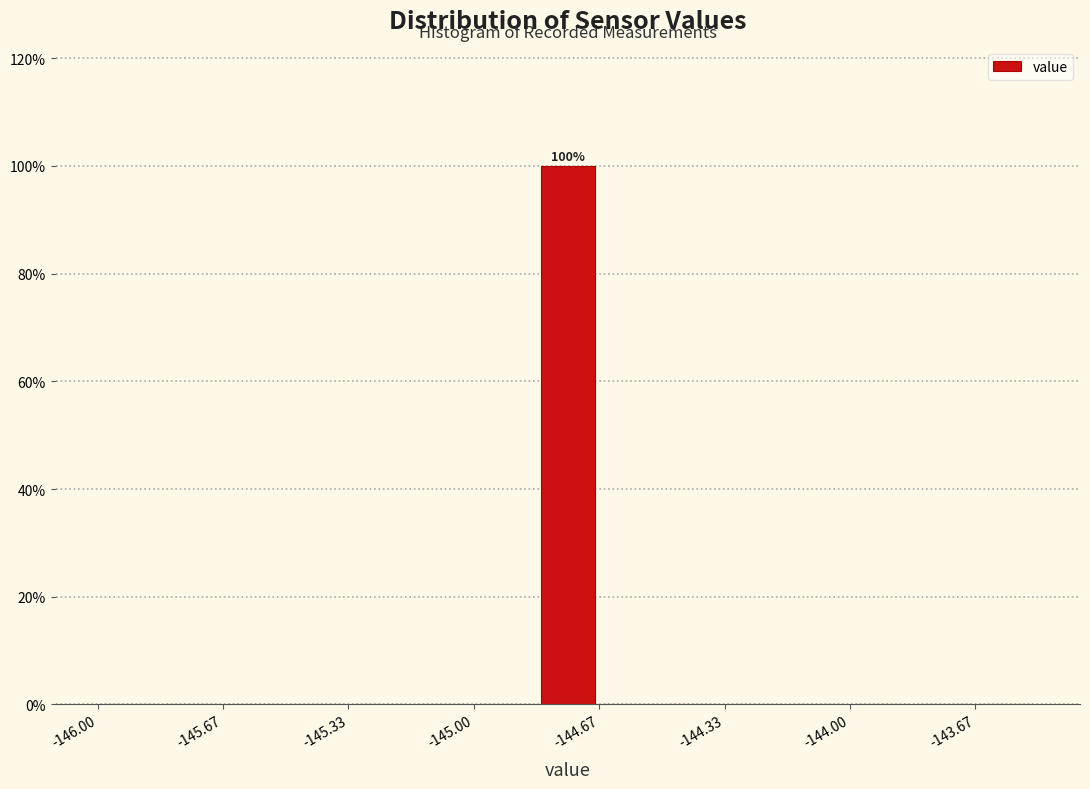

Around what value on the x-axis is the tallest bar? Give the approximate position of its centre, as read against the axis.

-144.75